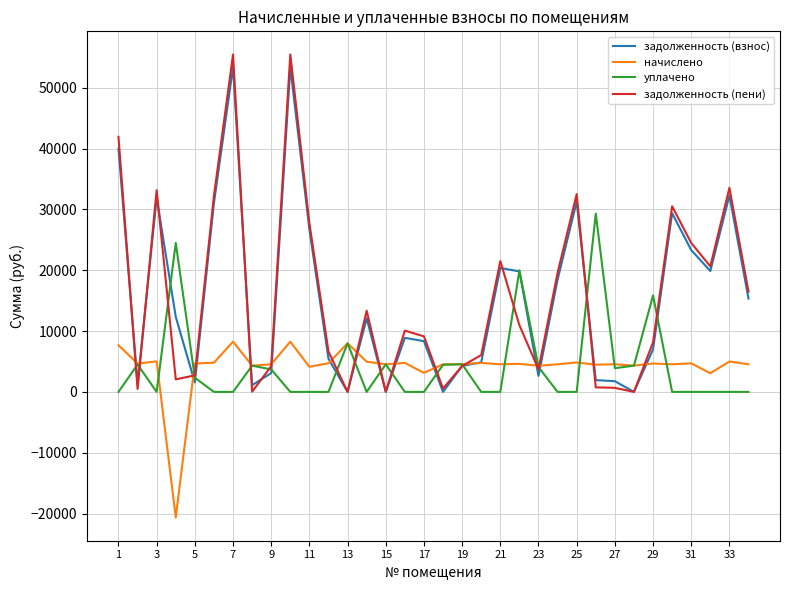

Which series has the largest range (max minus min)?

задолженность (пени)